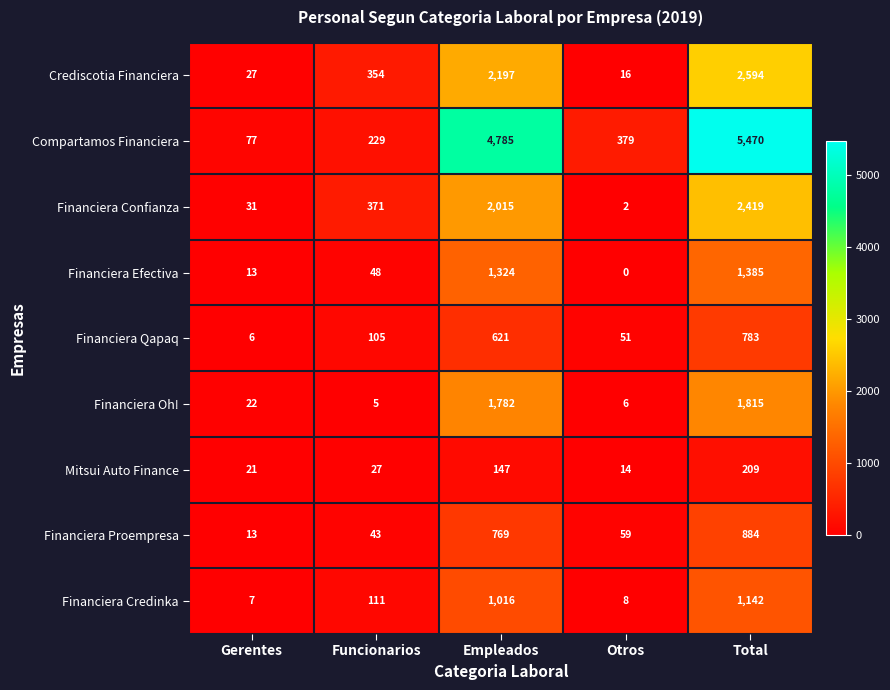

What is the difference between the maximum and minimum values in the Financiera Oh! series?

1810